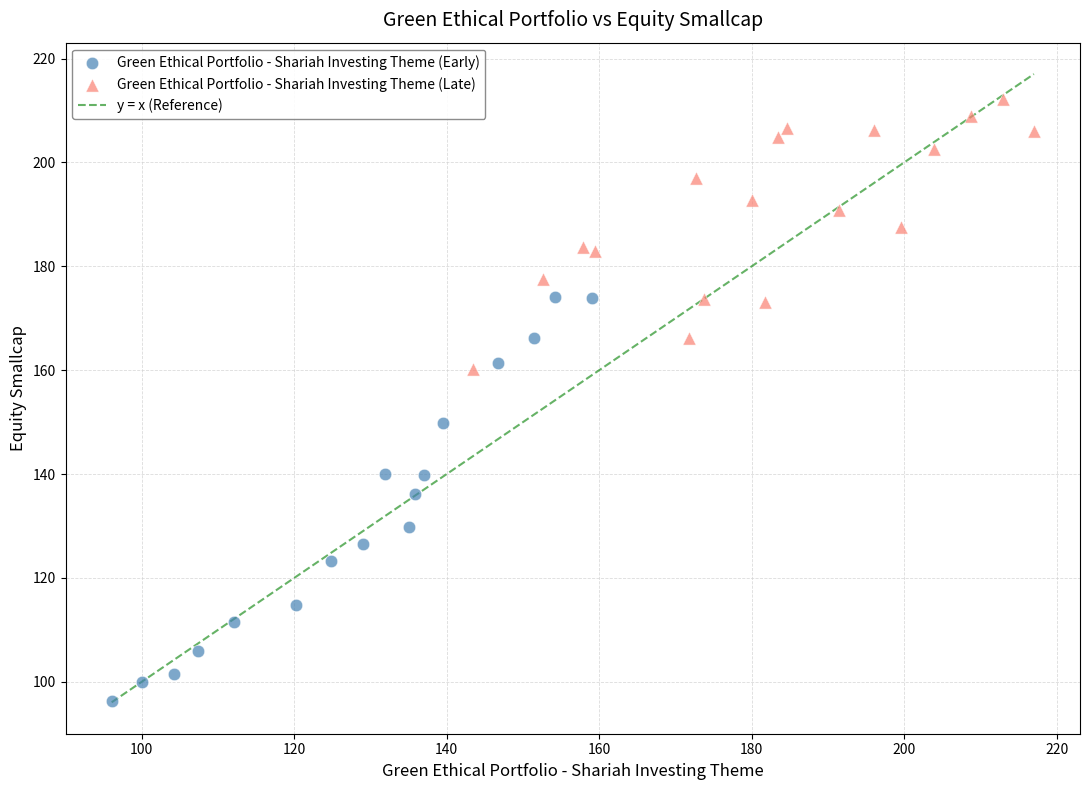

Which series reaches the maximum Y coordinate?

Green Ethical Portfolio - Shariah Investing Theme (Late)